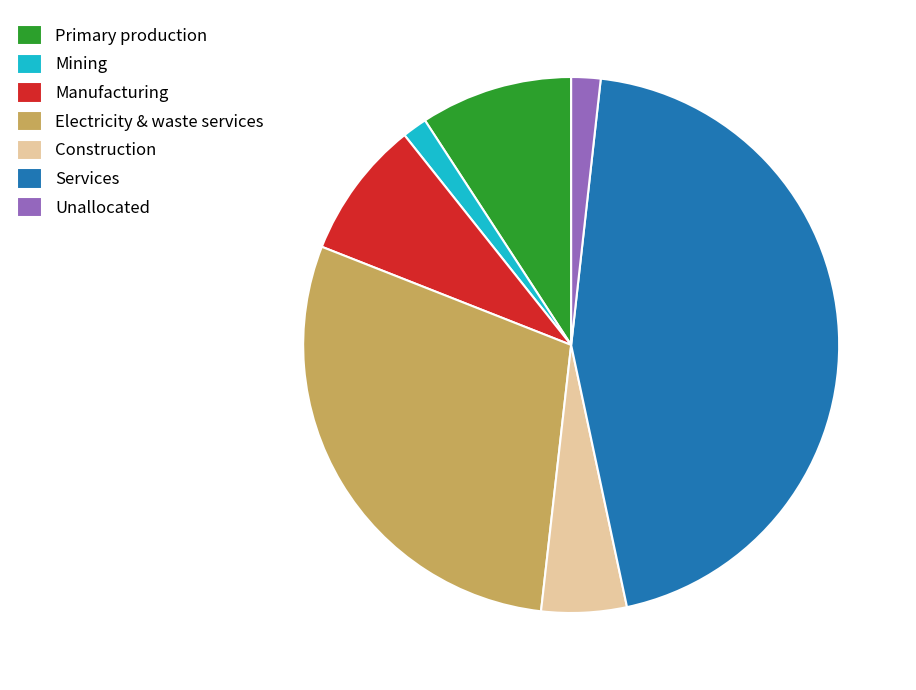

Which has a higher value, Services or Construction?

Services